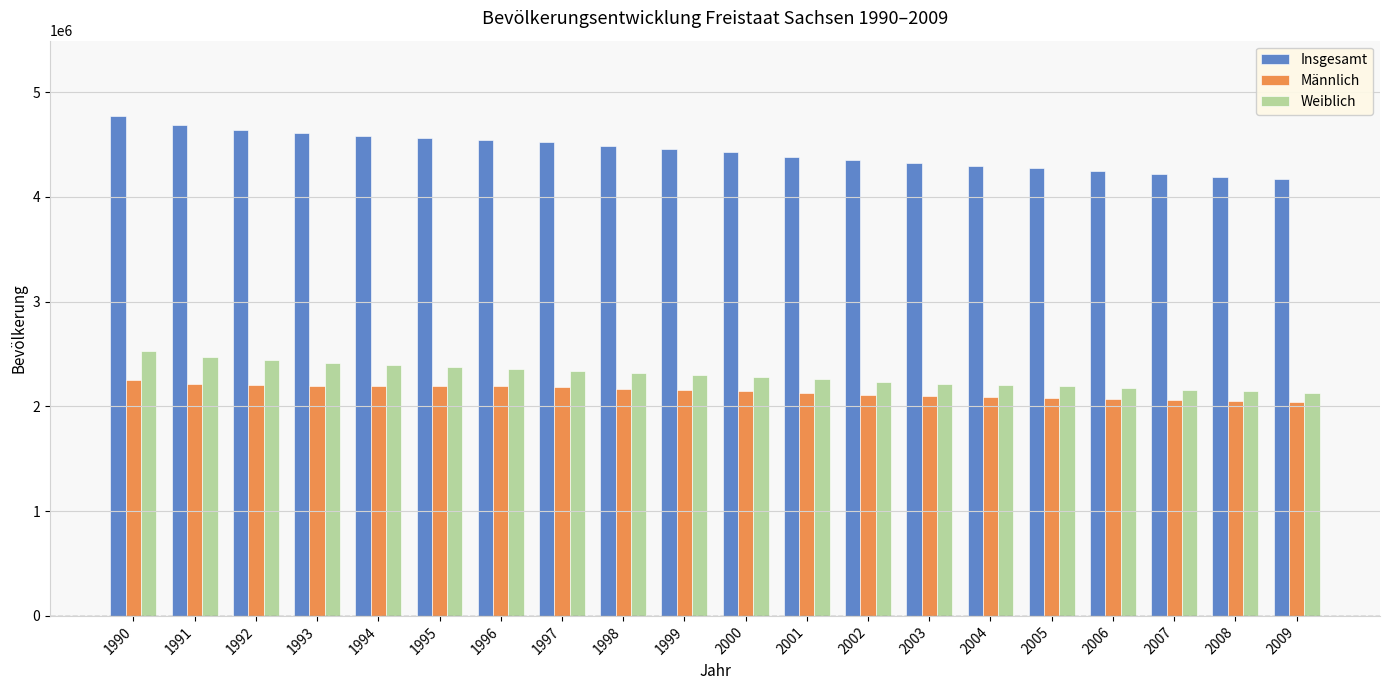

Is the value of Insgesamt at 2007 greater than the value of Männlich at 2008?

Yes